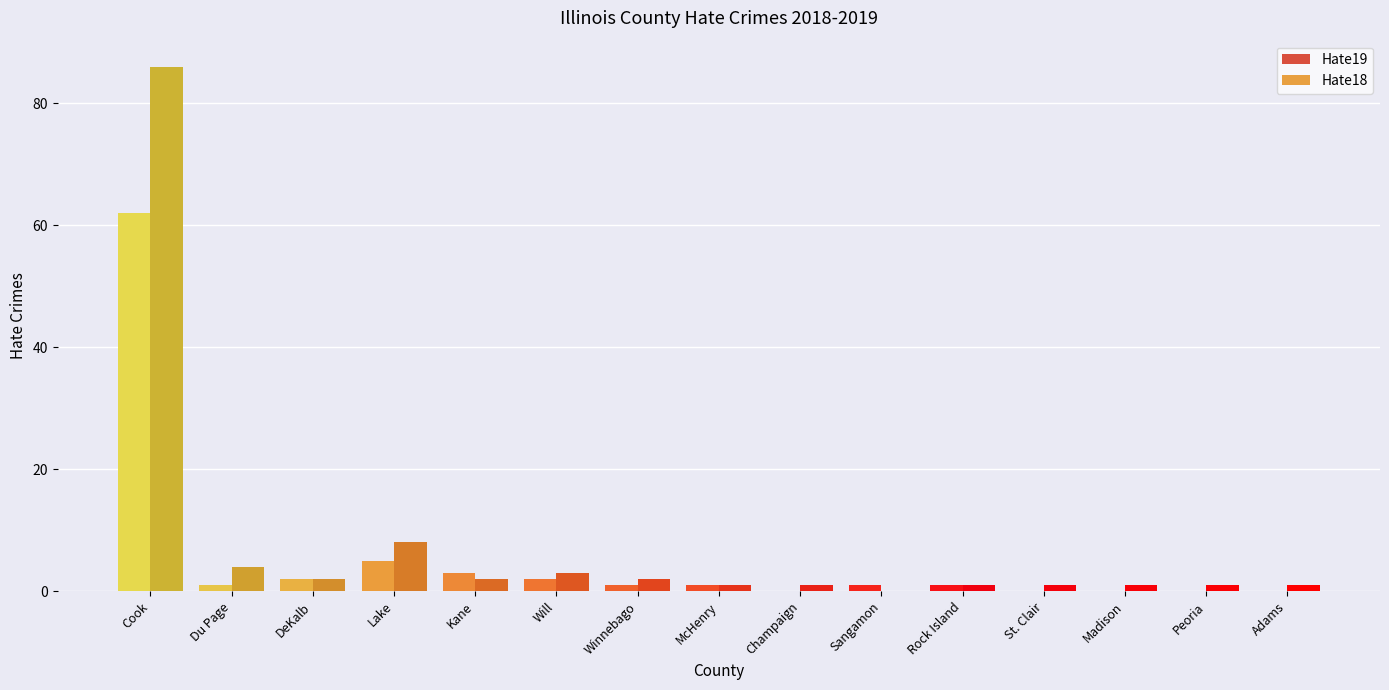

Which series changed the most between DeKalb and Will?

Hate18